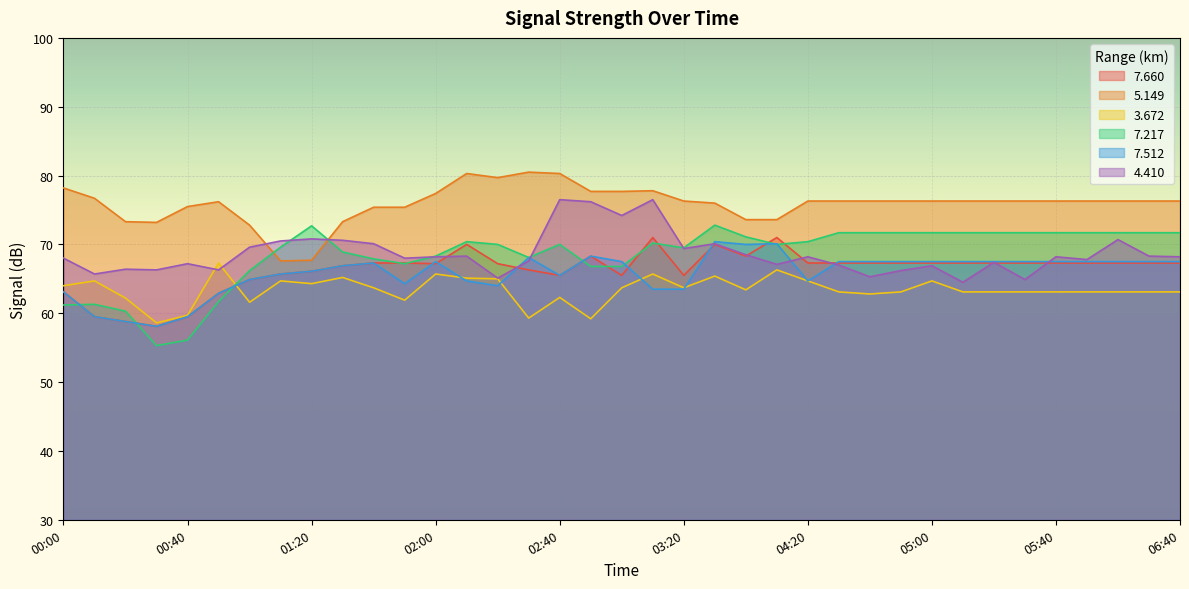

Which has a higher value, 05:20 or 06:40?

05:20